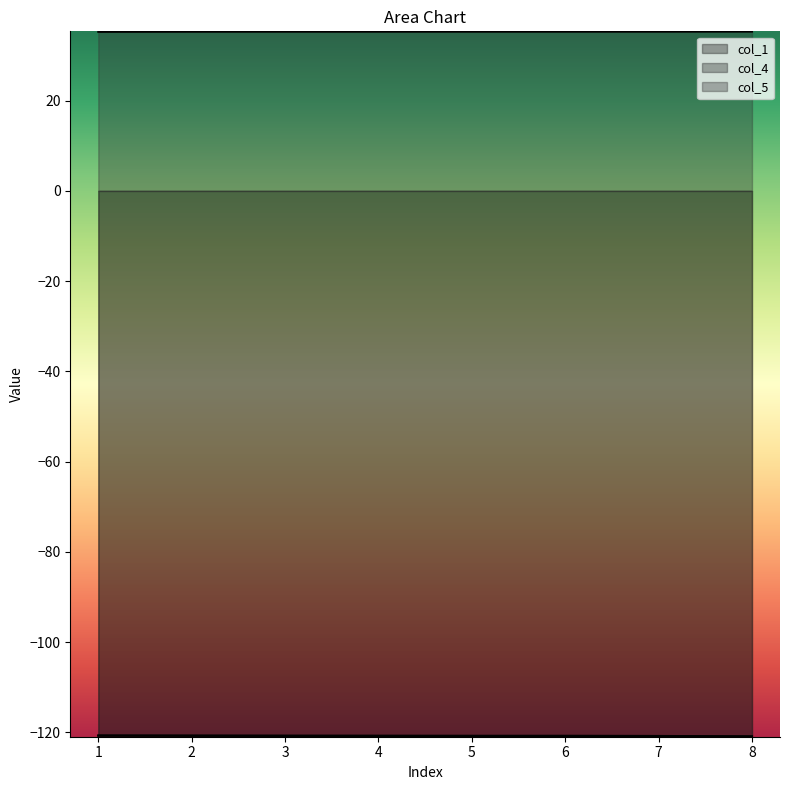

The col_5 series shows 48.5 at 1. True or false?

False